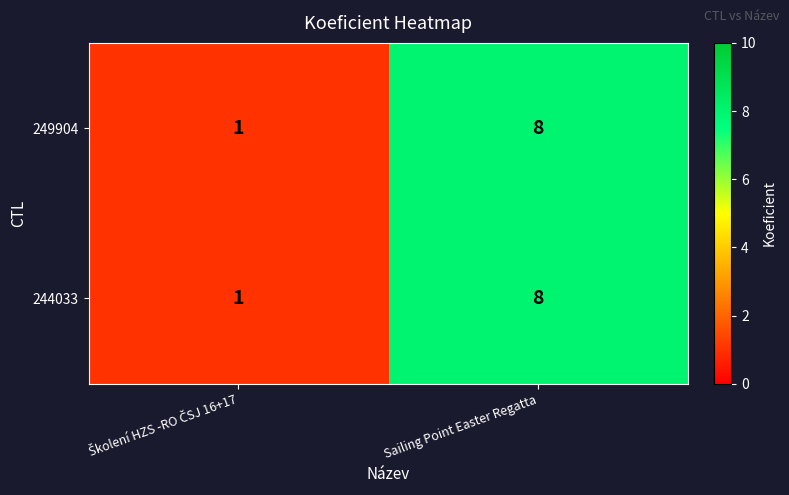

The value of 244033 at Sailing Point Easter Regatta is 13. True or false?

False